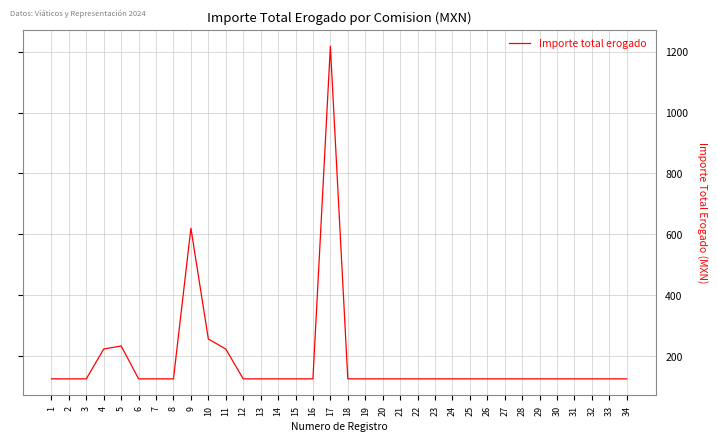

The chart shows a value of 224 at 7. True or false?

False